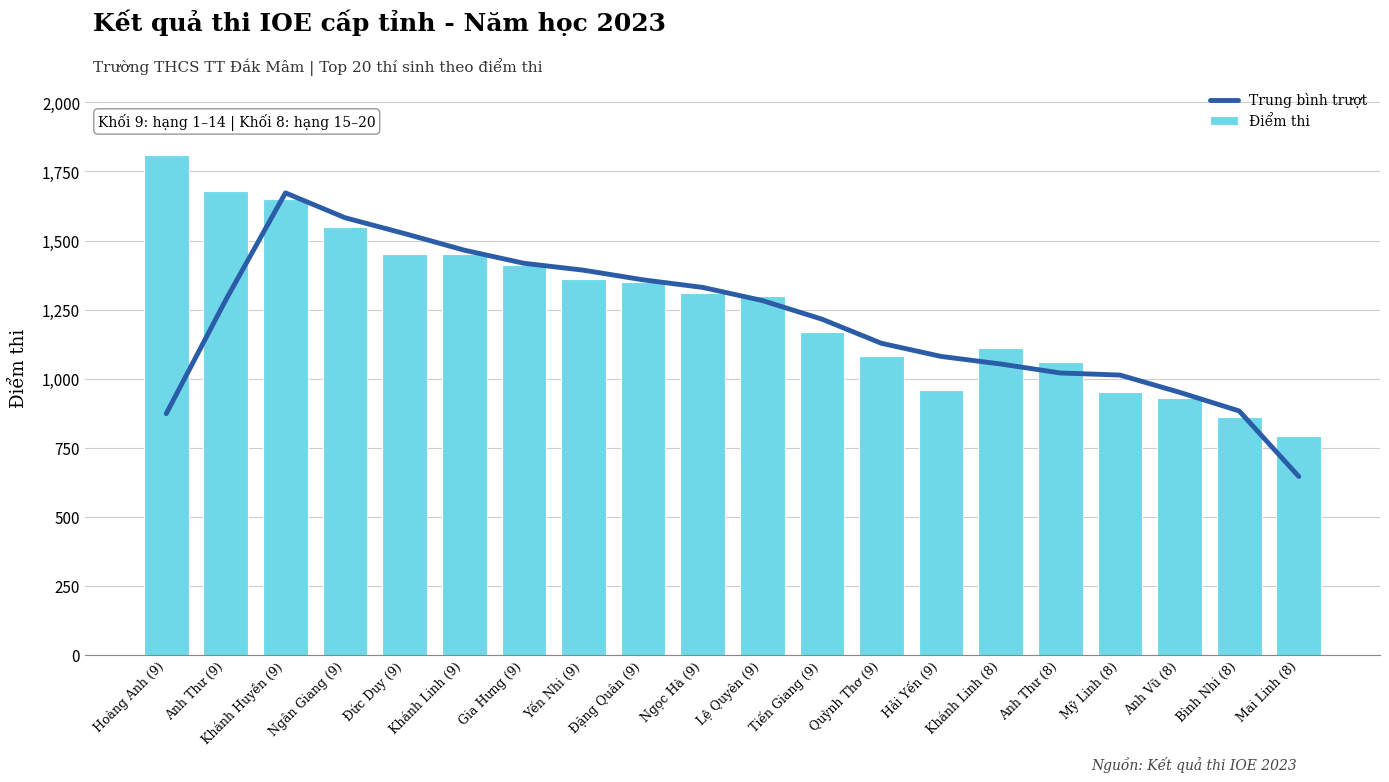

Reading right to left, extract all data points from this chart.

Trung bình trượt: Mai Linh (8)=645.0	Bình Nhi (8)=882.5	Anh Vũ (8)=950.0	Mỹ Linh (8)=1012.5	Anh Thư (8)=1020.0	Khánh Linh (8)=1052.5	Hải Yến (9)=1080.0	Quỳnh Thơ (9)=1127.5	Tiến Giang (9)=1215.0	Lệ Quyên (9)=1282.5	Ngọc Hà (9)=1330.0	Đặng Quân (9)=1357.5	Yến Nhi (9)=1392.5	Gia Hưng (9)=1417.5	Khánh Linh (9)=1465.0	Đức Duy (9)=1525.0	Ngân Giang (9)=1582.5	Khánh Huyền (9)=1672.5	Anh Thư (9)=1285.0	Hoàng Anh (9)=872.5
Điểm thi: Mai Linh (8)=790.0	Bình Nhi (8)=860.0	Anh Vũ (8)=930.0	Mỹ Linh (8)=950.0	Anh Thư (8)=1060.0	Khánh Linh (8)=1110.0	Hải Yến (9)=960.0	Quỳnh Thơ (9)=1080.0	Tiến Giang (9)=1170.0	Lệ Quyên (9)=1300.0	Ngọc Hà (9)=1310.0	Đặng Quân (9)=1350.0	Yến Nhi (9)=1360.0	Gia Hưng (9)=1410.0	Khánh Linh (9)=1450.0	Đức Duy (9)=1450.0	Ngân Giang (9)=1550.0	Khánh Huyền (9)=1650.0	Anh Thư (9)=1680.0	Hoàng Anh (9)=1810.0